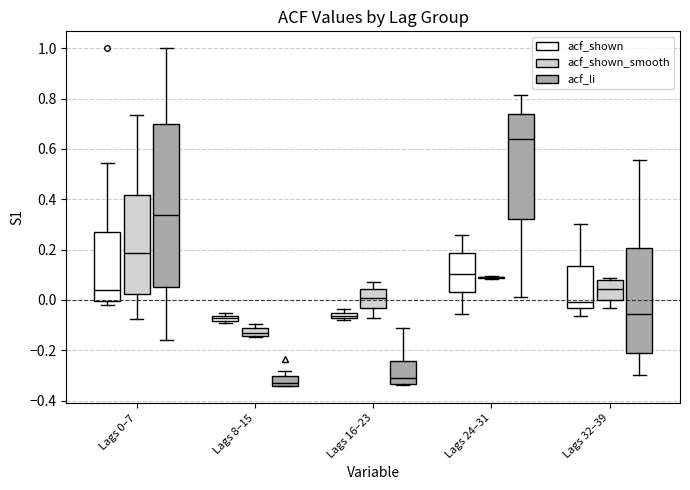

Which box is the tallest, from its lower edge to its upper edge?

Lags 0–7 (acf_li)